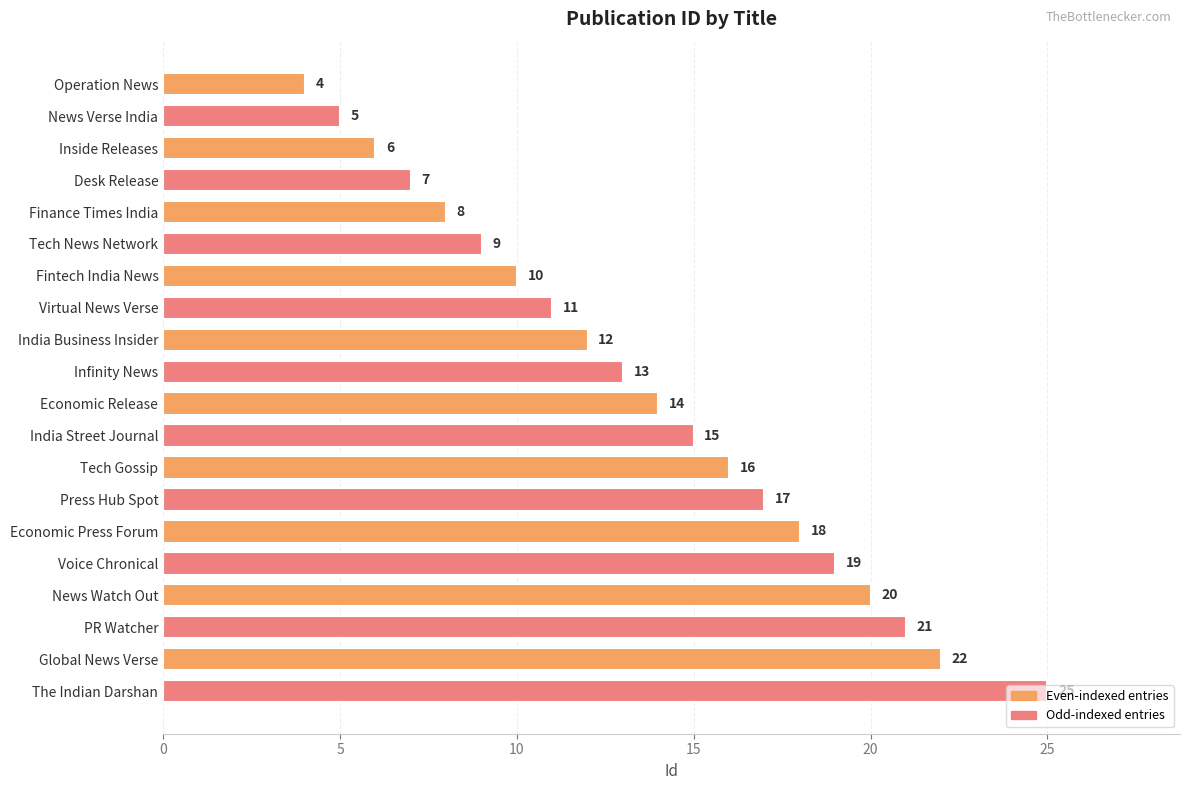

What is the label of the 5th bar from the top?

Finance Times India